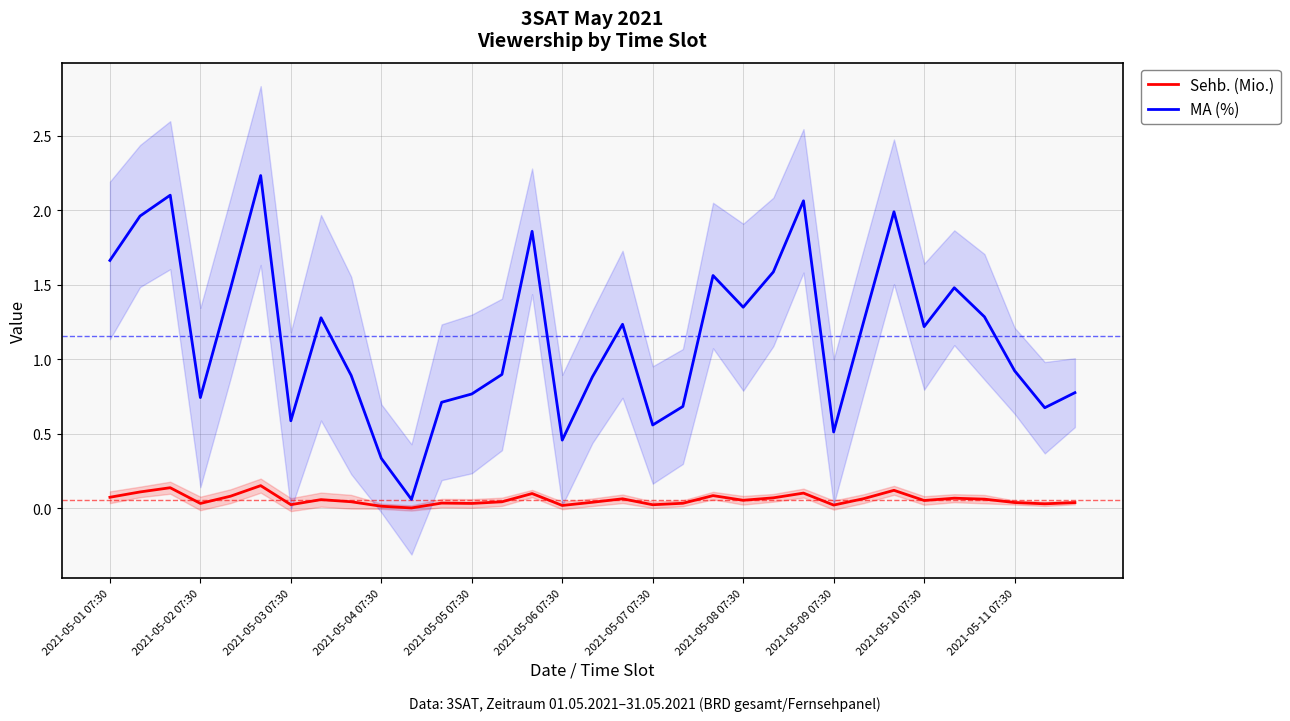

What is the sum of all Sehb. (Mio.) values?

1.9